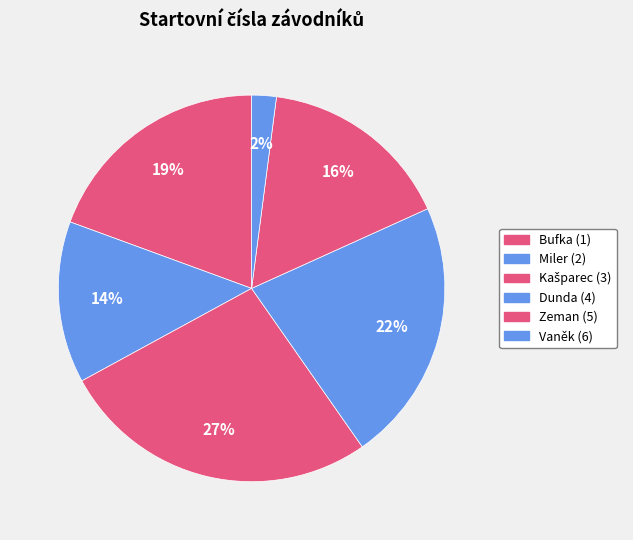

How many slices are in this pie chart?

6